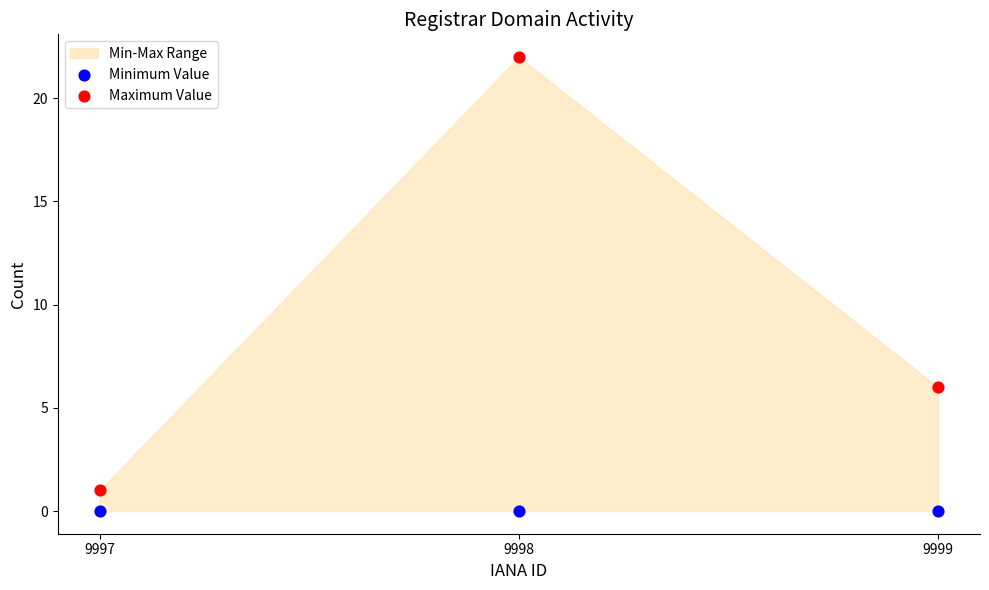

Across all data points, what is the average Y value?

5